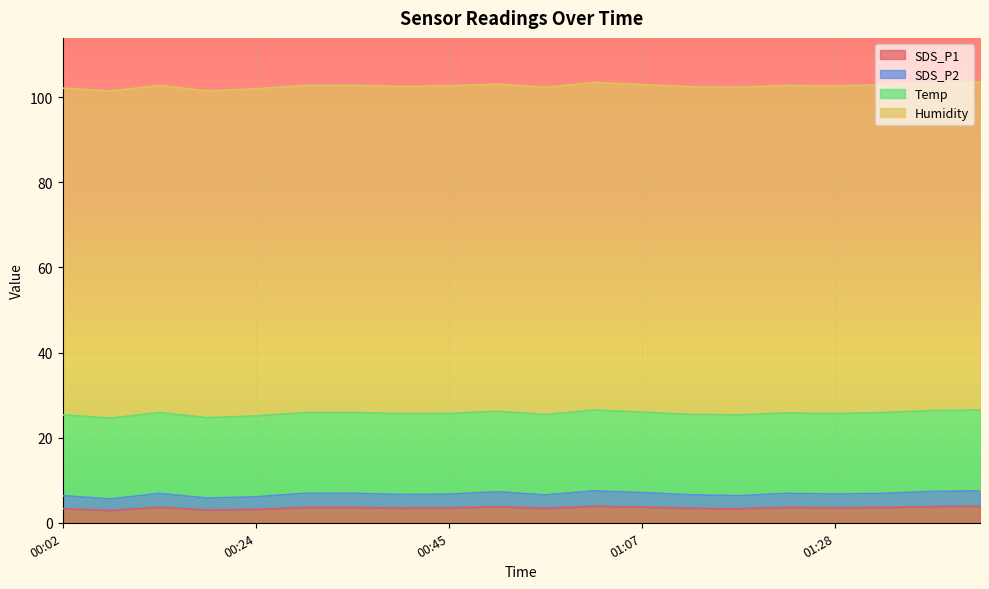

True or false: SDS_P2 and SDS_P1 cross at least once.

False